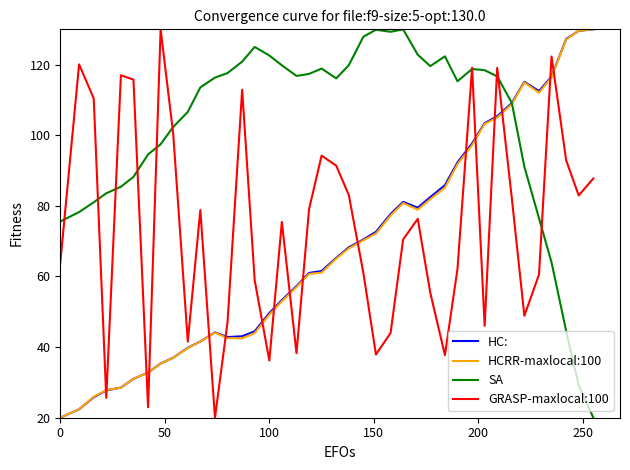

How many lines are shown in the chart?

4